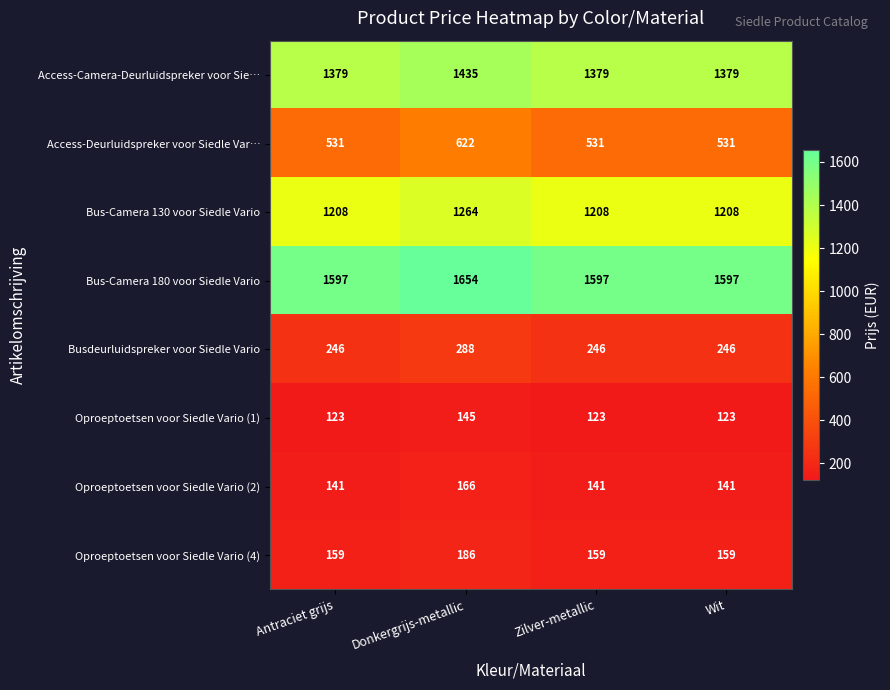

What is the spread (max minus min) of values at Antraciet grijs?

1474